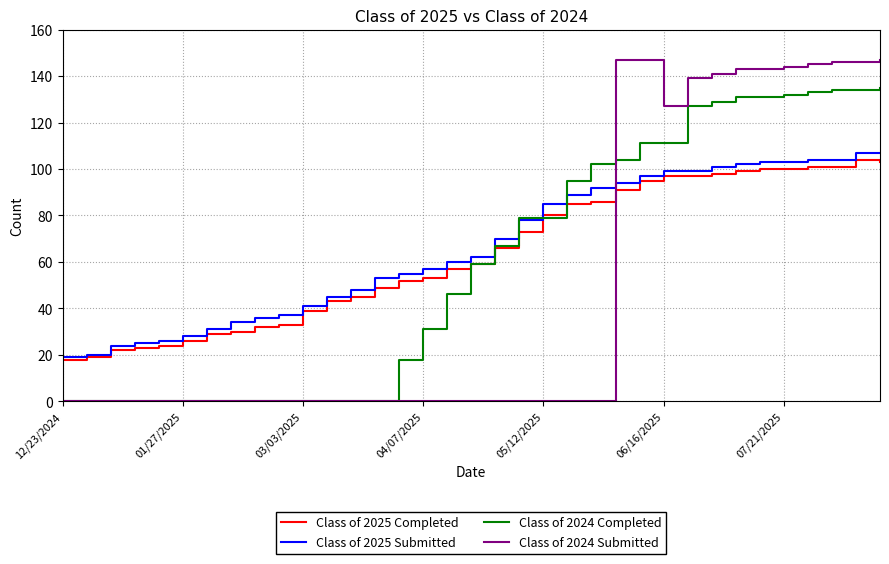

What are all the series names shown in the legend?

Class of 2025 Completed, Class of 2025 Submitted, Class of 2024 Completed, Class of 2024 Submitted